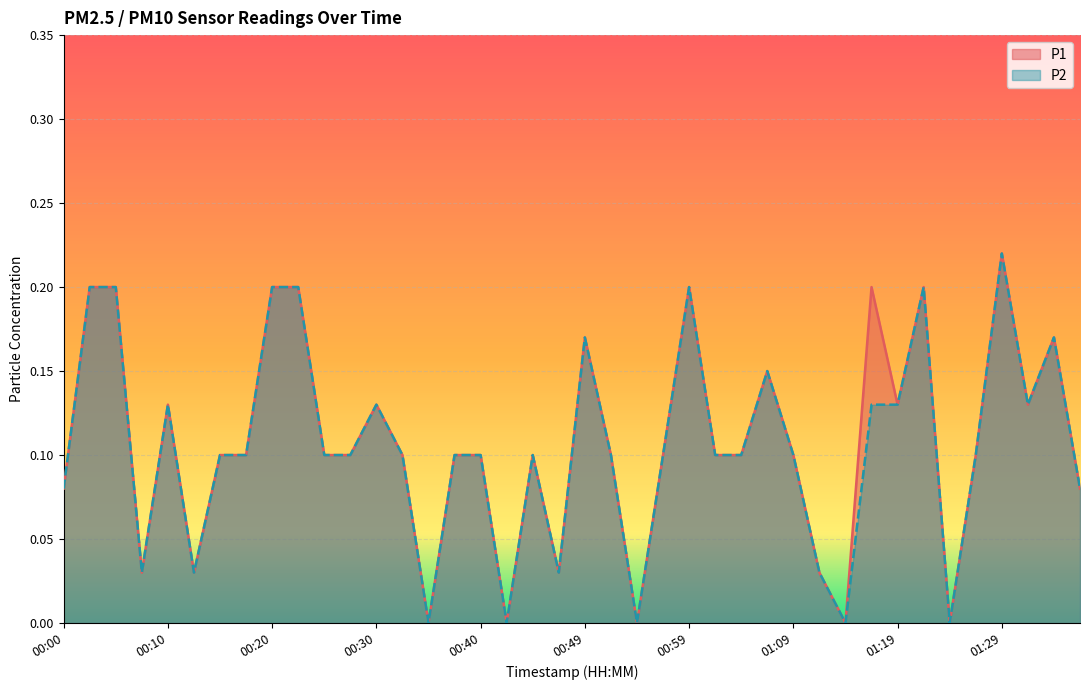

List the series in order of their overall mean, lowest first.

P2, P1